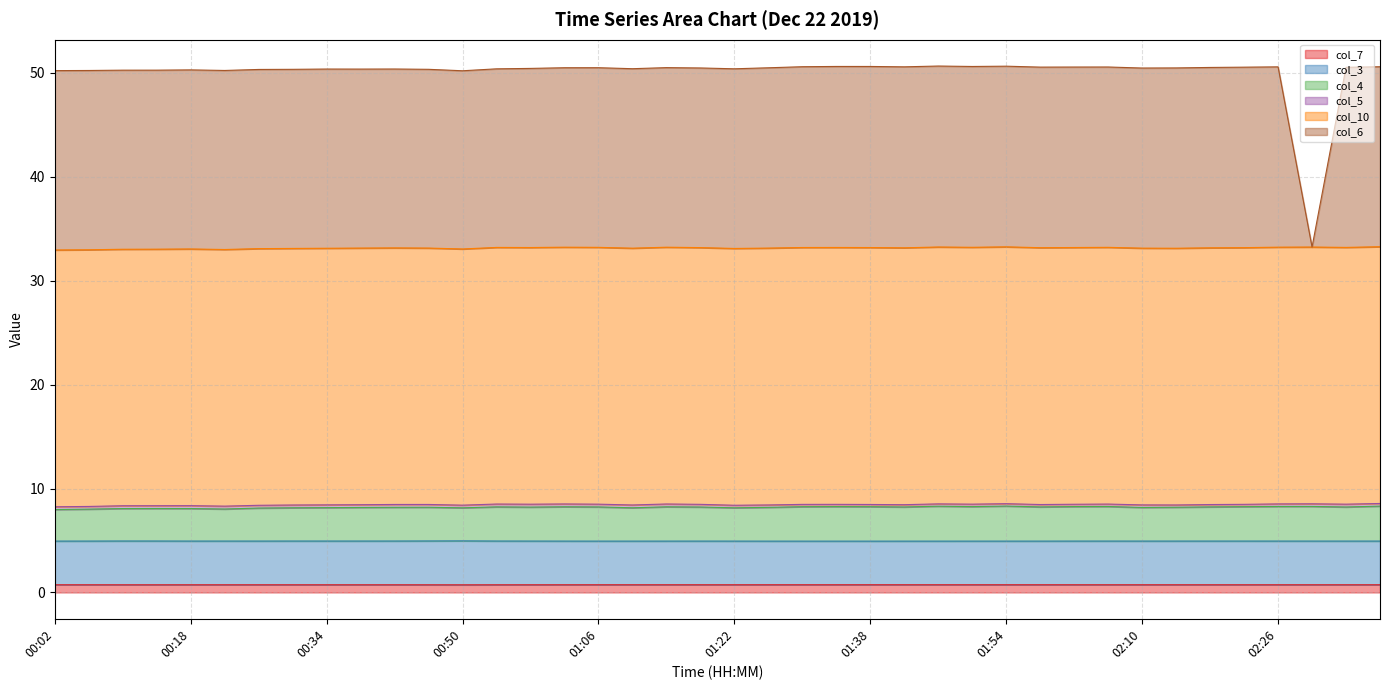

What is the average value of the col_7 series?

0.7